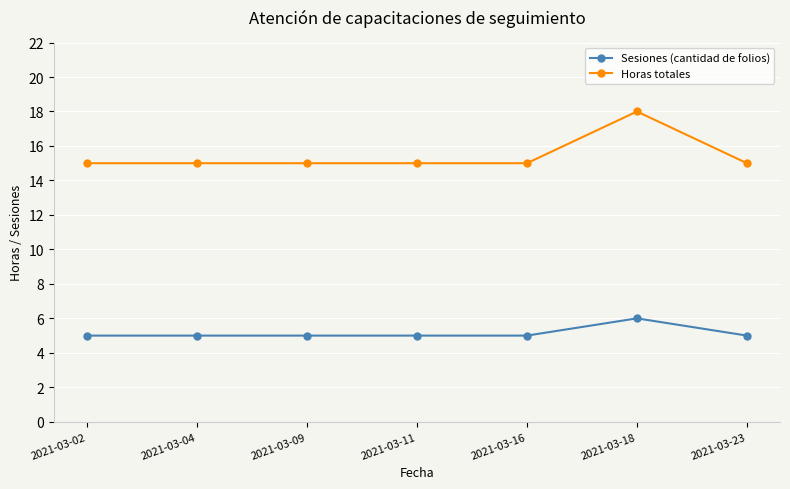

True or false: Sesiones (cantidad de folios) and Horas totales intersect in this chart.

False